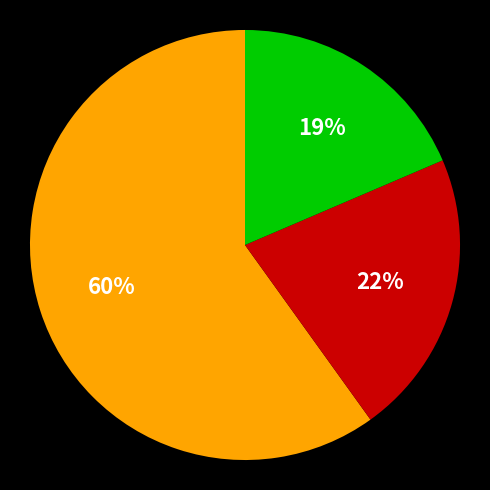

Is there a majority slice in this chart?

Yes